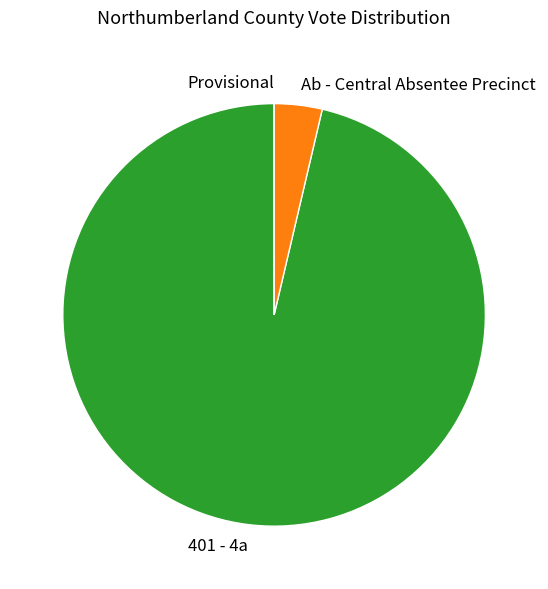

What is the largest slice in the pie chart?

401 - 4a